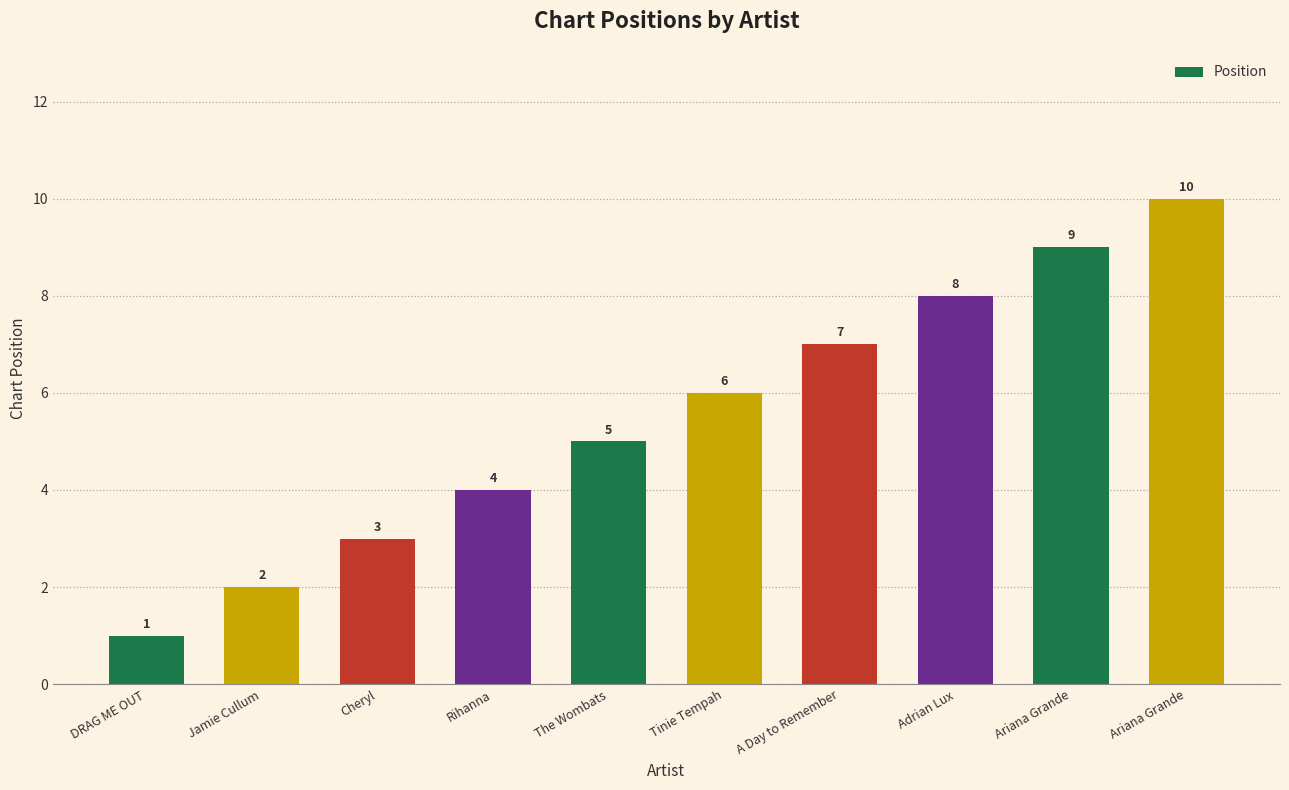

What is the difference between the values at DRAG ME OUT and Ariana Grande?

9